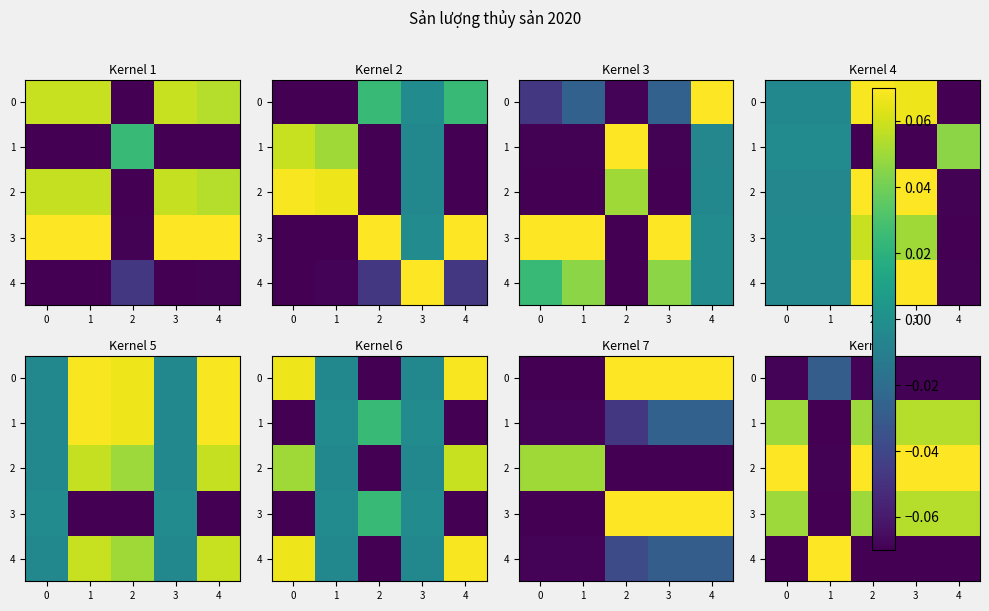

What is the smallest value displayed?

-0.1